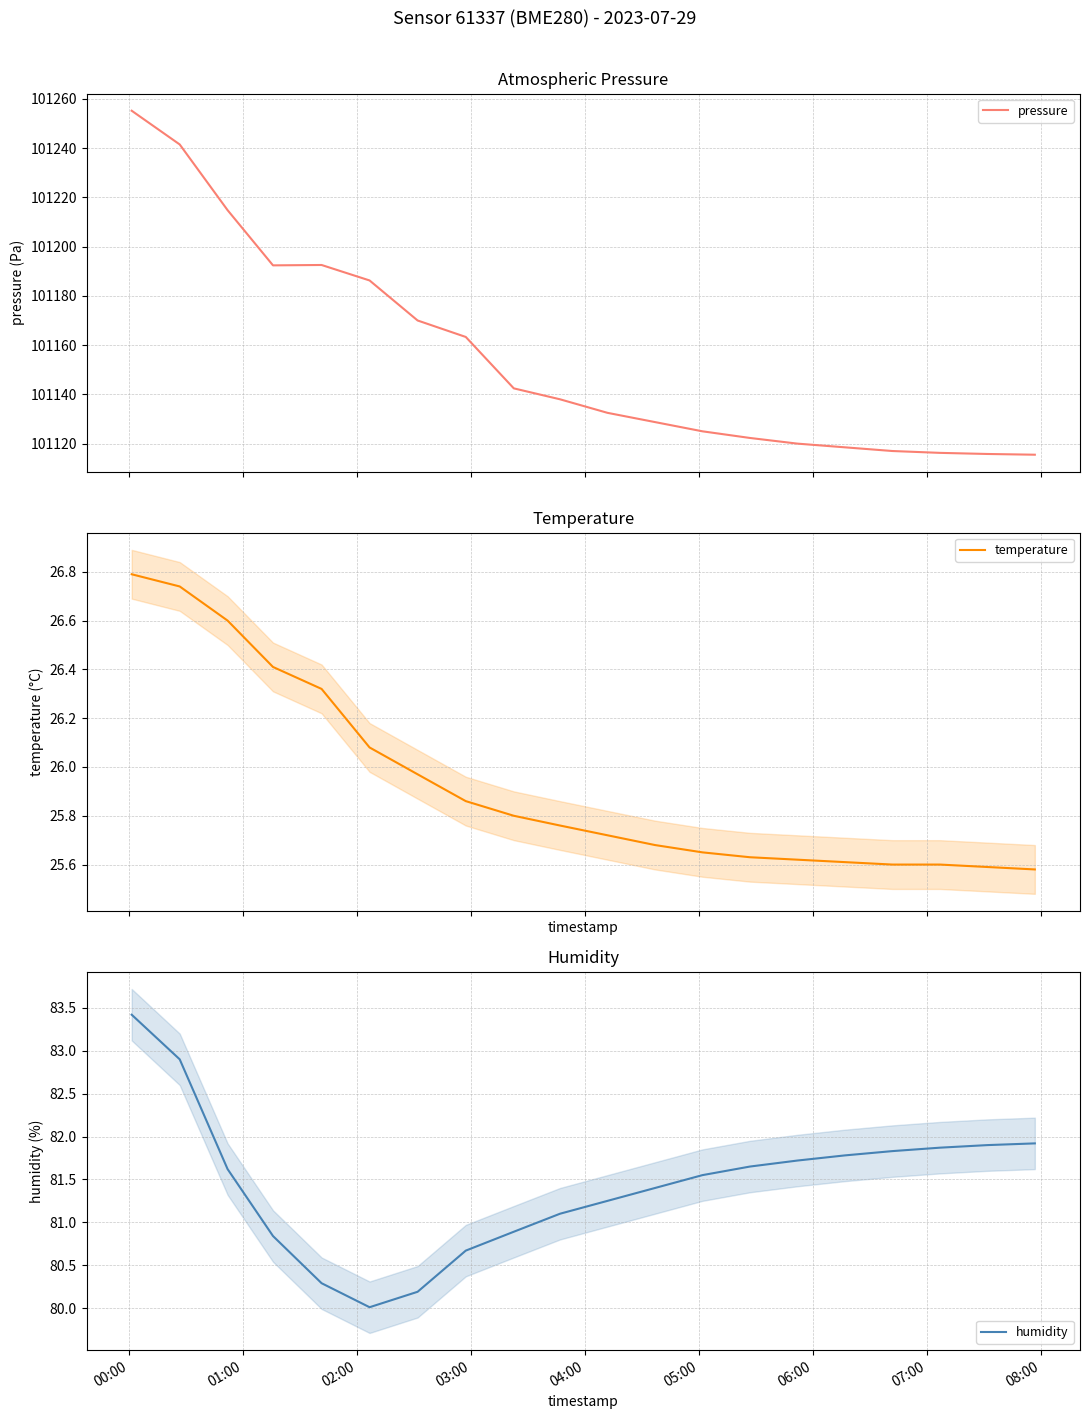

True or false: pressure and temperature cross at least once.

False